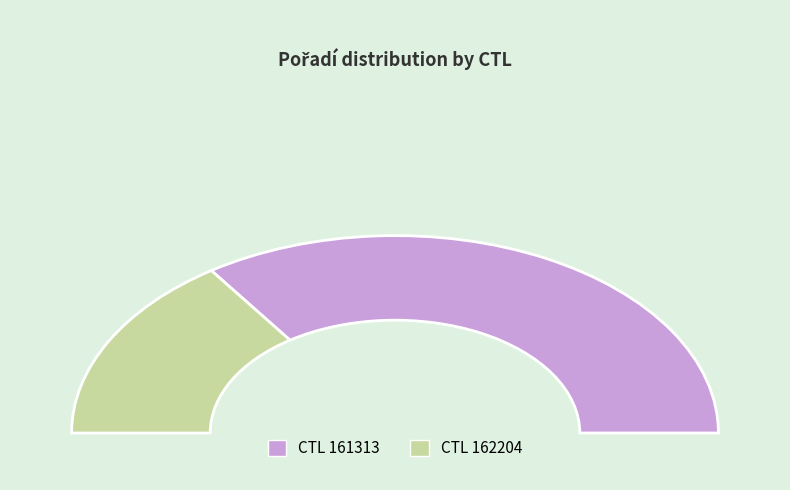

Is there a majority slice in this chart?

Yes